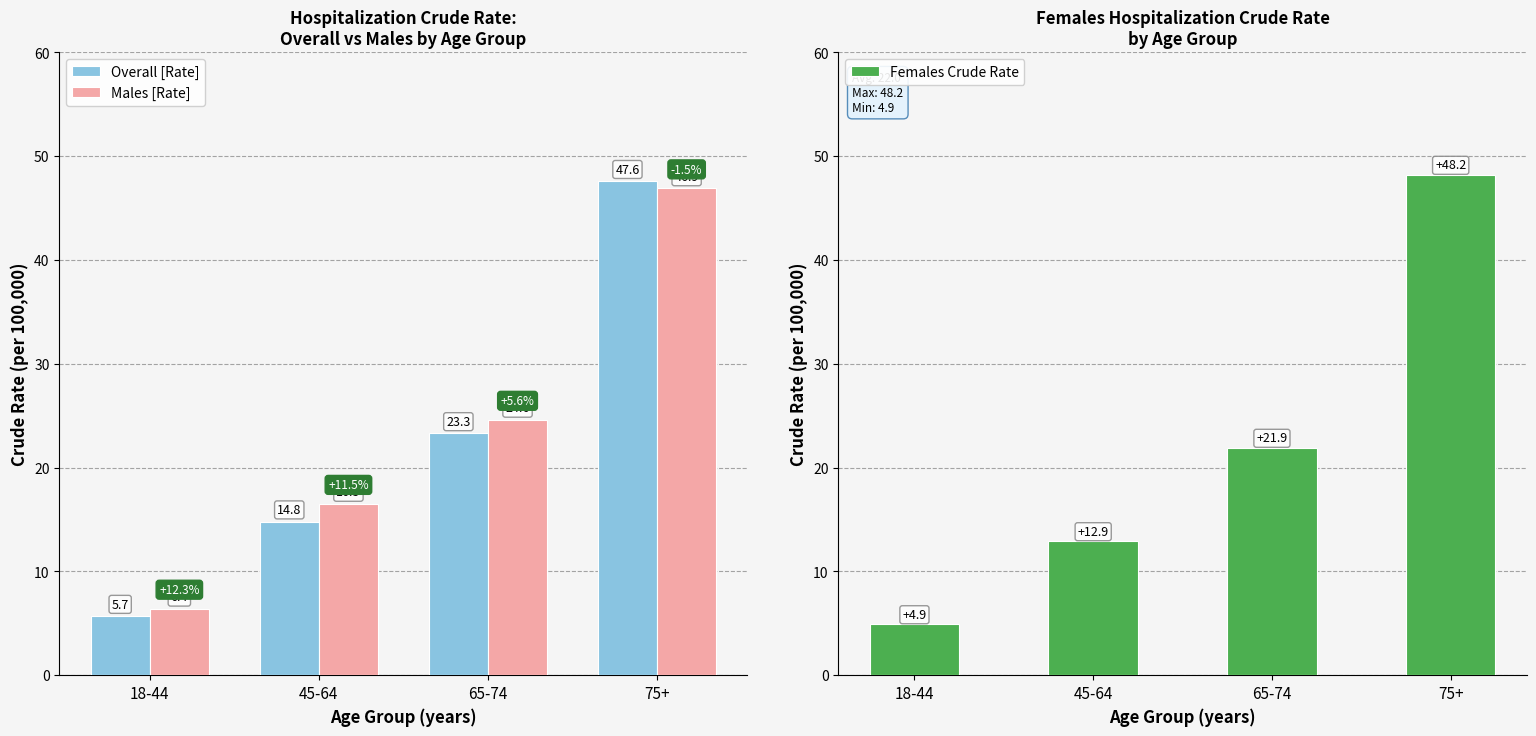

How many bars are there in total?

12